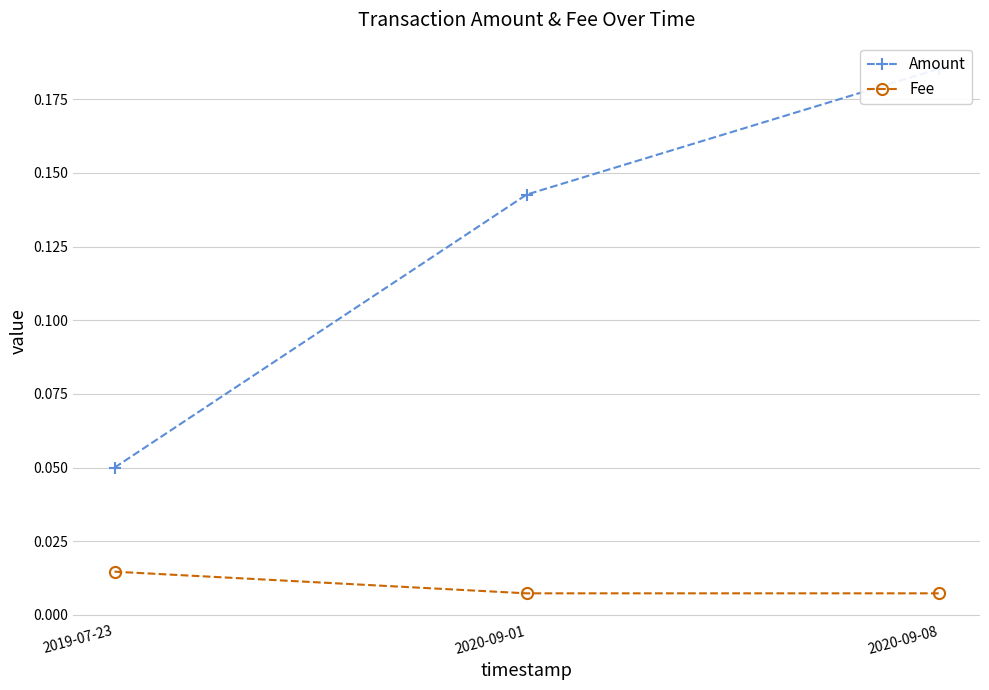

At how many categories does at least one series exceed 0?

3